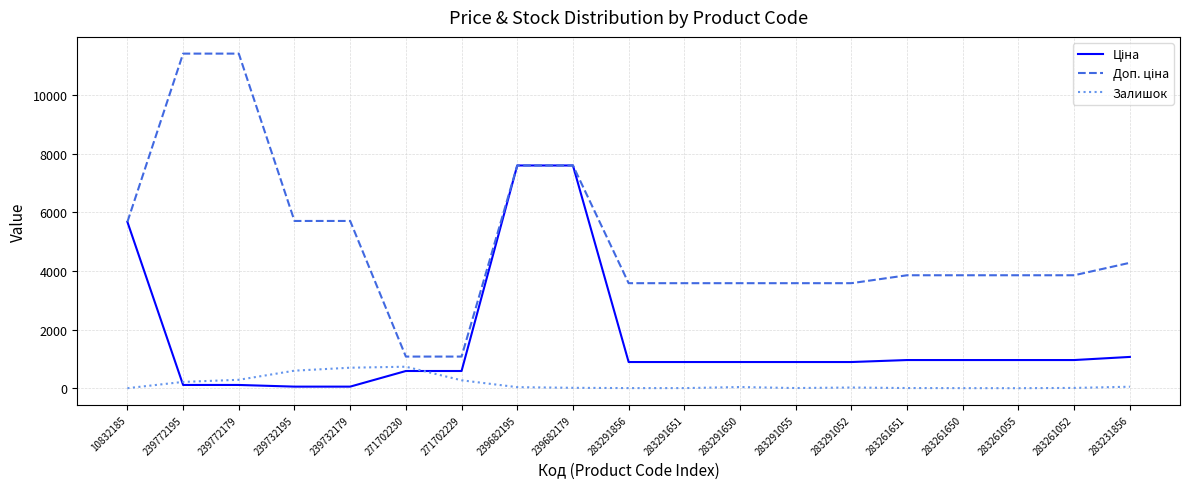

The Залишок series shows 4.0 at 10832185. True or false?

True